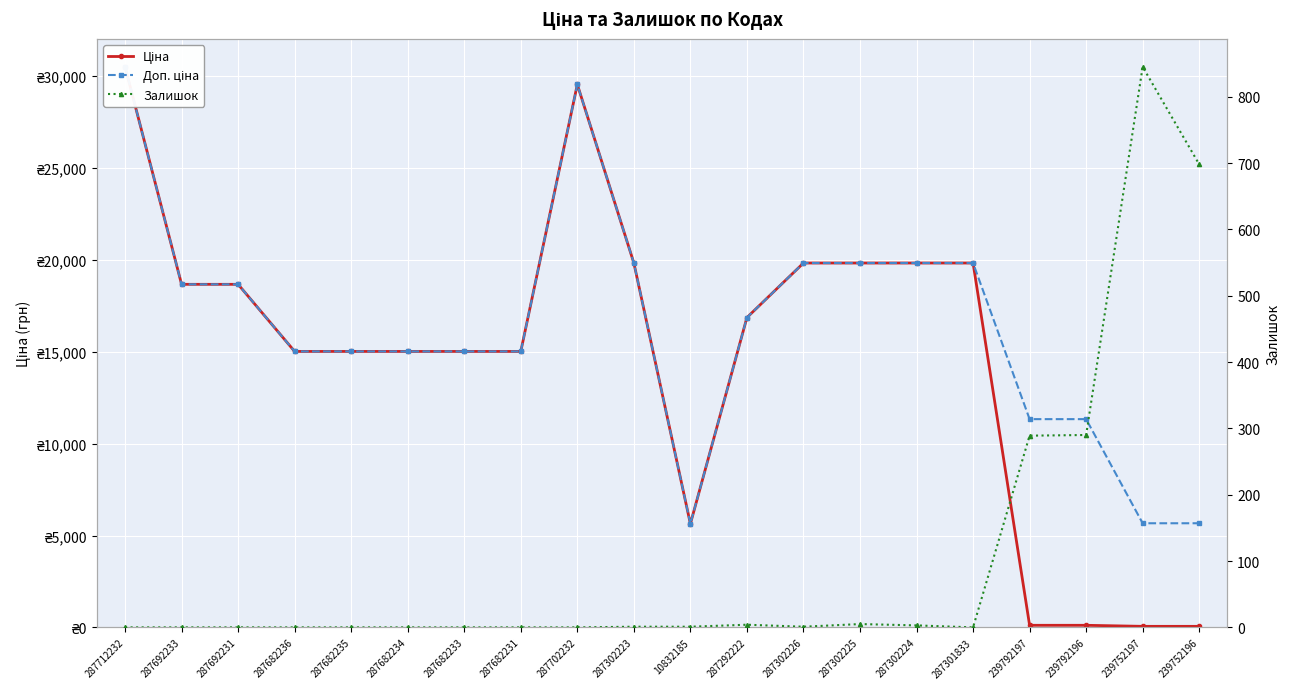

How many times do Ціна and Залишок cross each other?

1